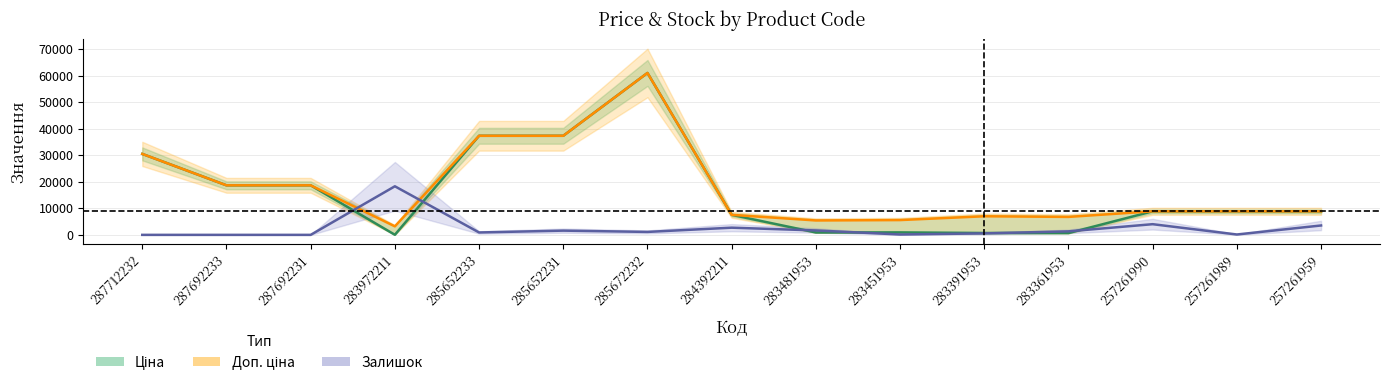

Rank the series at 257261990 from highest to lowest value.

Ціна, Доп. ціна, Залишок (scaled)